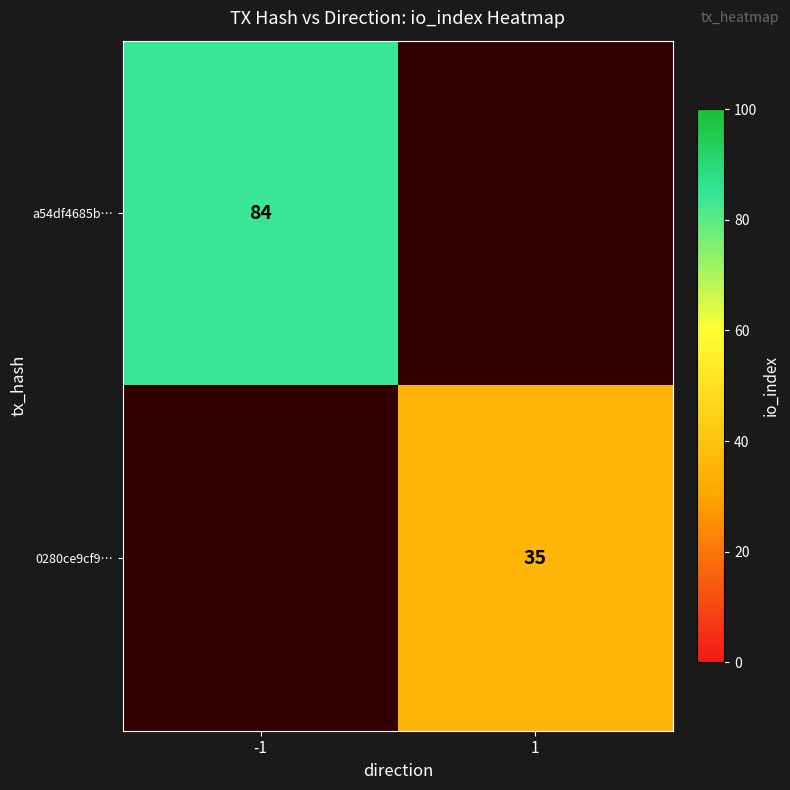

Count the number of categories in the chart.

2